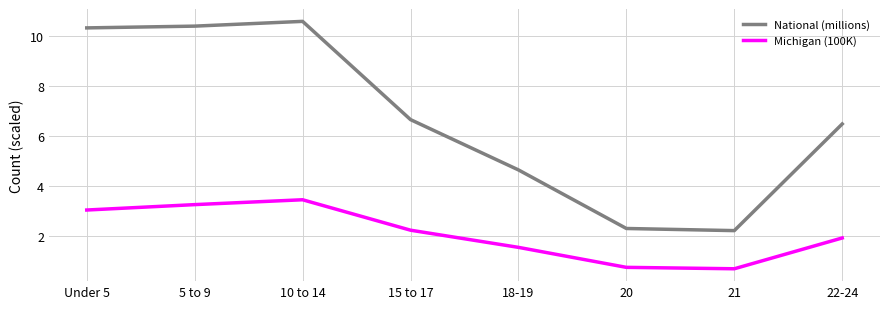

True or false: Michigan (100K) and National (millions) cross at least once.

False